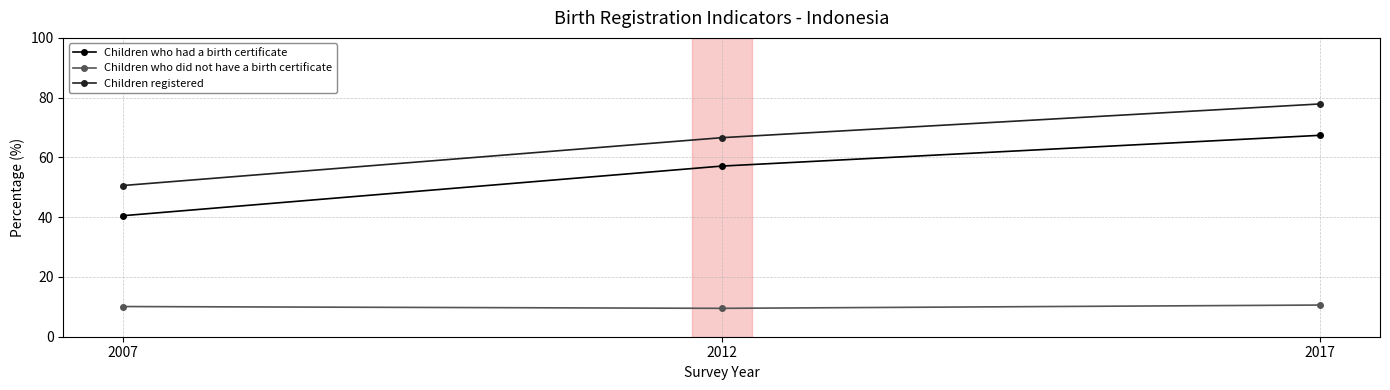

What is the value of the Children registered point at the 1st from the left?

50.6